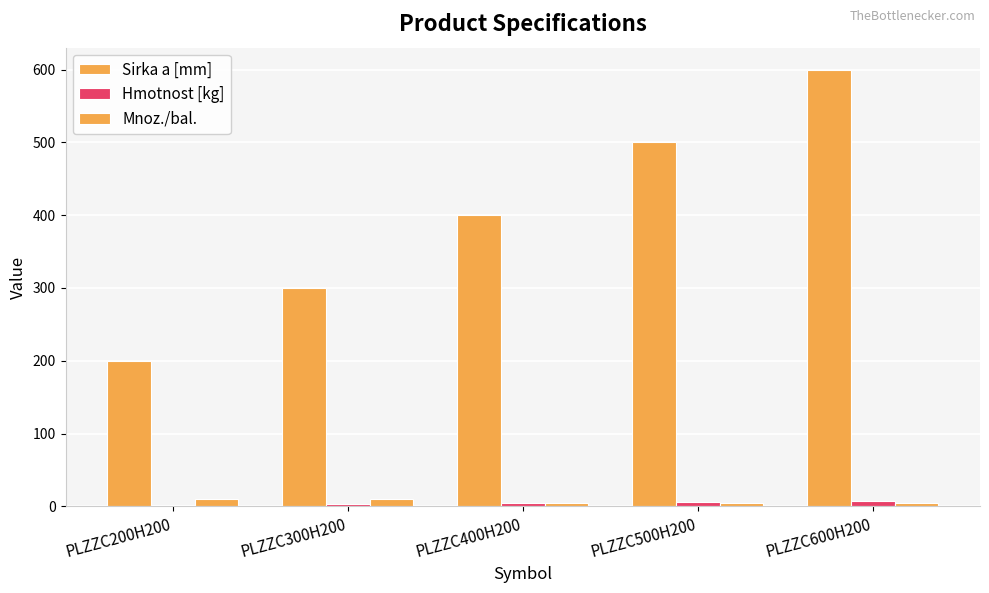

Count the Mnoz./bal. values in the range 4 to 10.

5